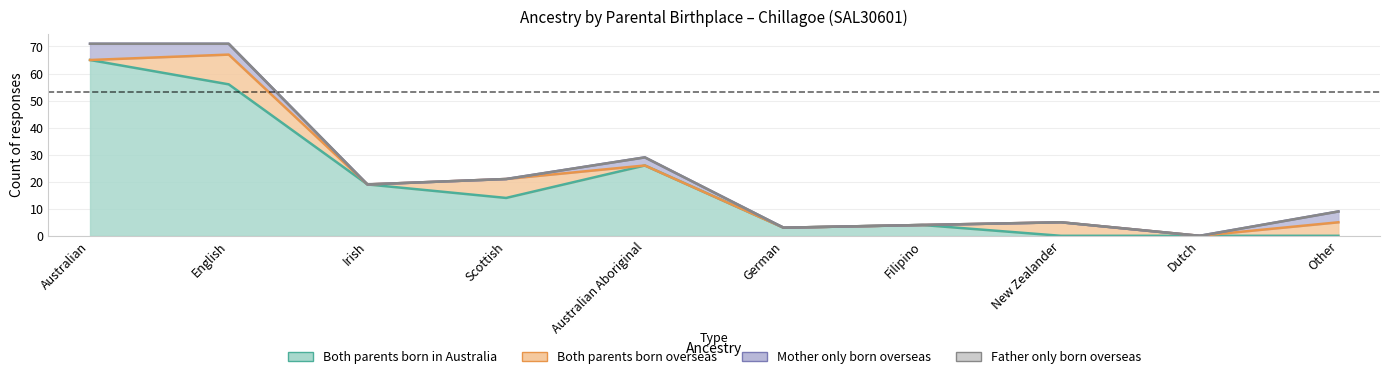

What is the total value across all series at Australian Aboriginal?

29